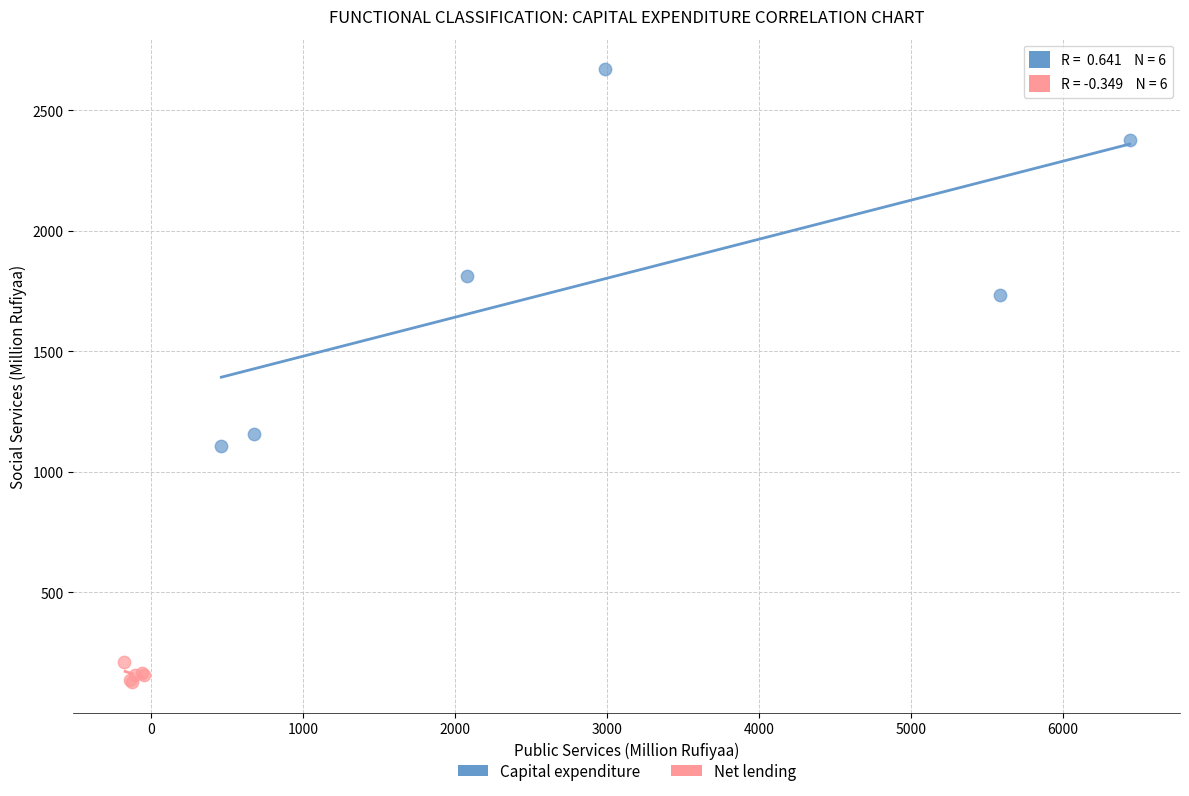

Which series contains the highest Y value?

Capital expenditure